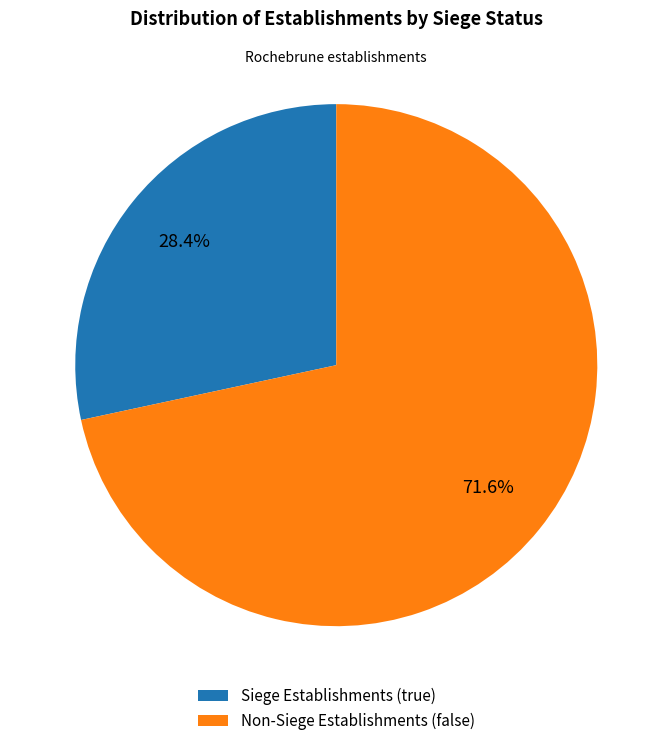

To the nearest percent, what is the difference between the largest and smallest slice percentages?

43%